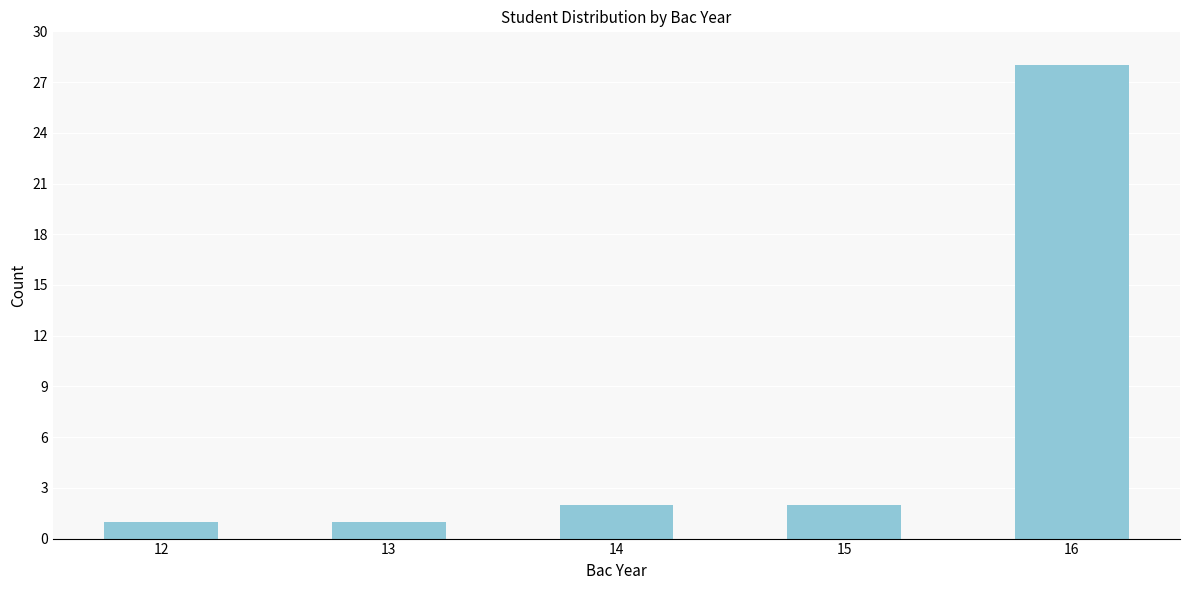

Reading left to right, transcribe all the data shown in this chart.

1	1	2	2	28